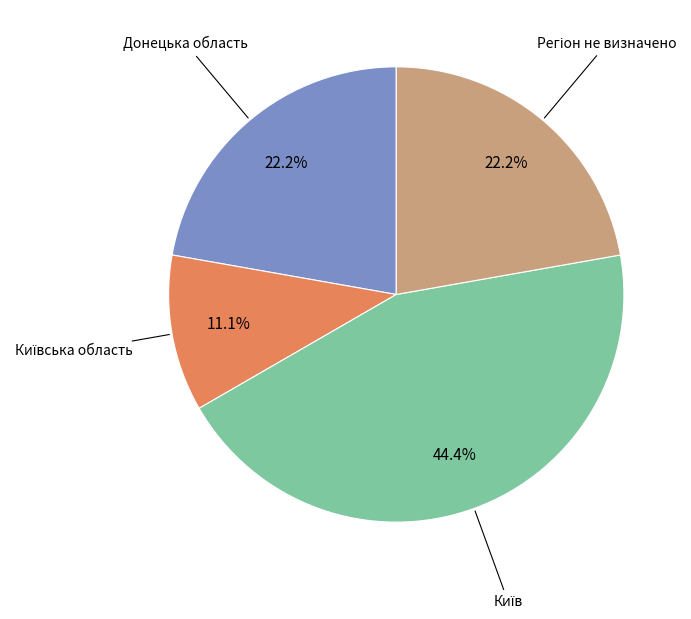

How many slices are in this pie chart?

4